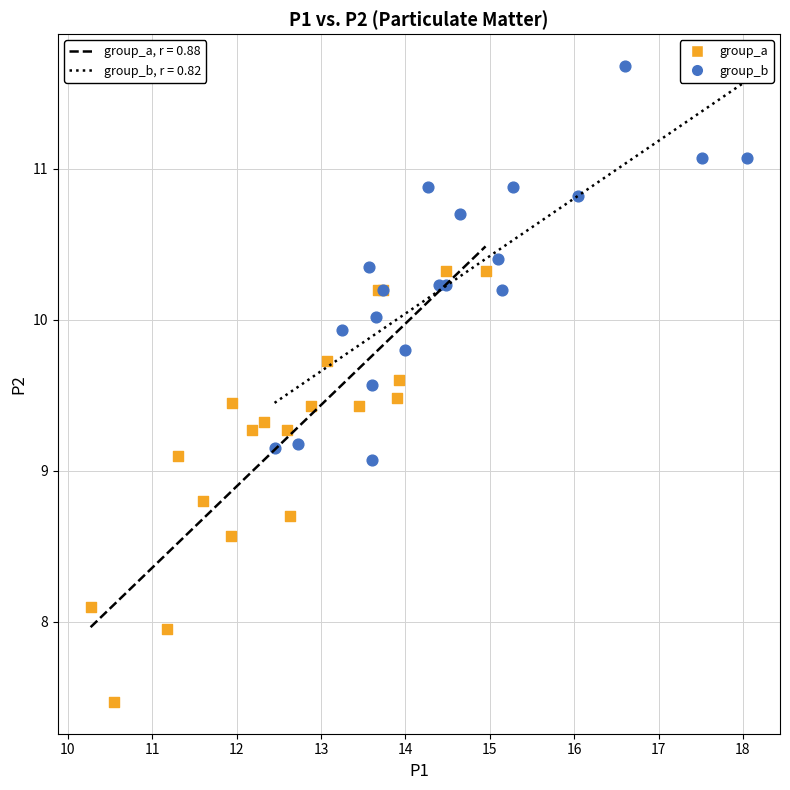

Which series contains the lowest Y value?

group_a